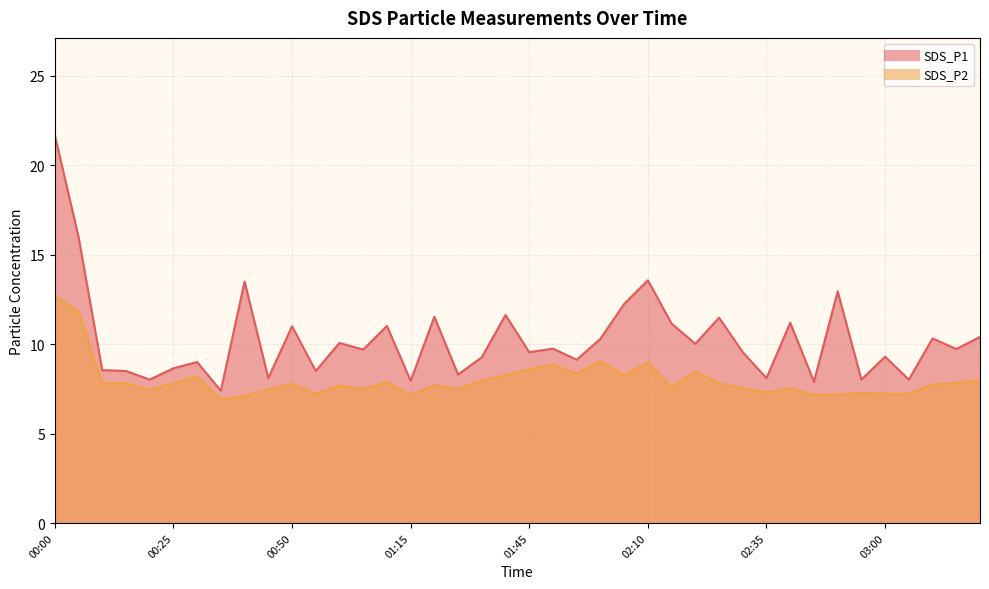

List the series in order of their peak value, lowest first.

SDS_P2, SDS_P1